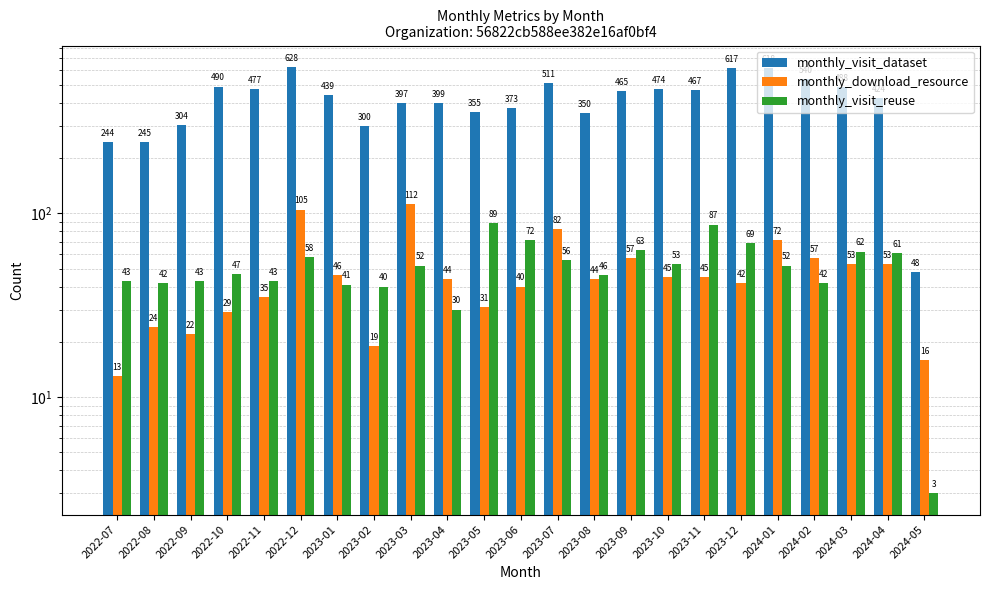

The monthly_download_resource series shows 25 at 2023-06. True or false?

False